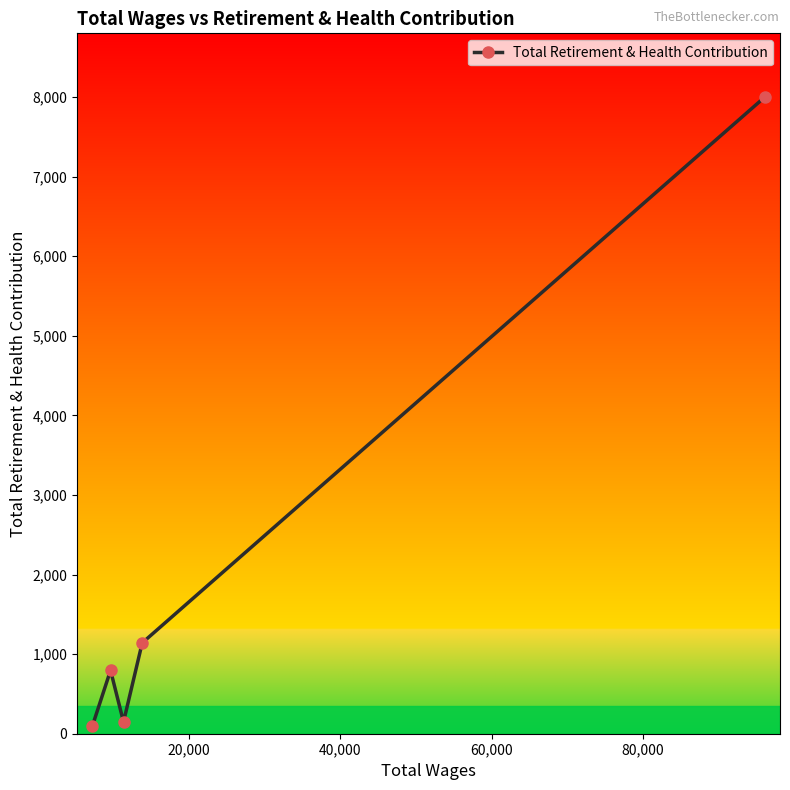

True or false: there are more than 0 points higher than both neighbors.

True